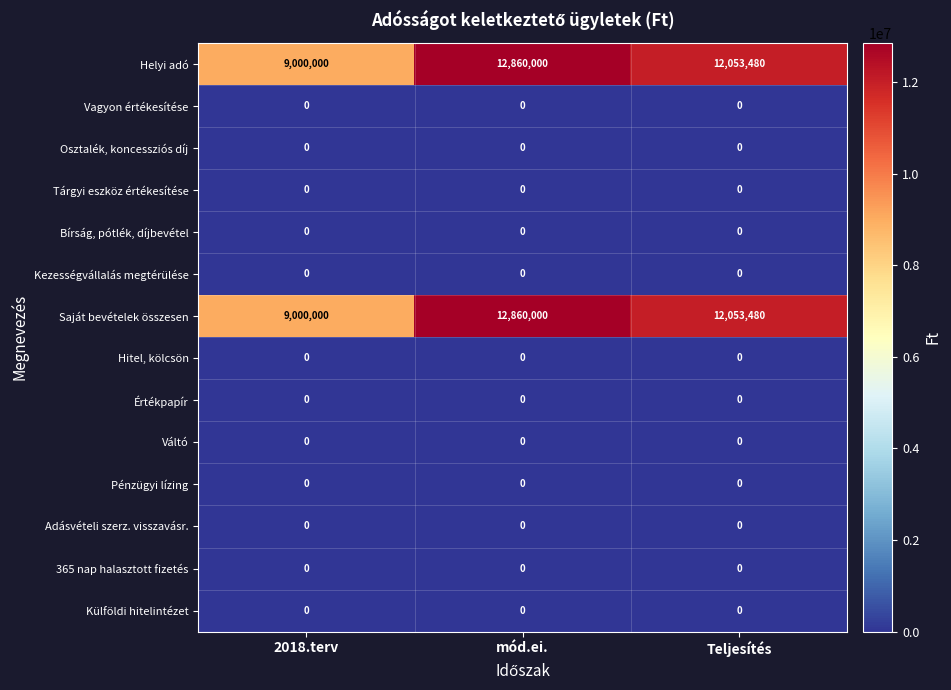

What is the difference between the highest and lowest values at mód.ei.?

12860000